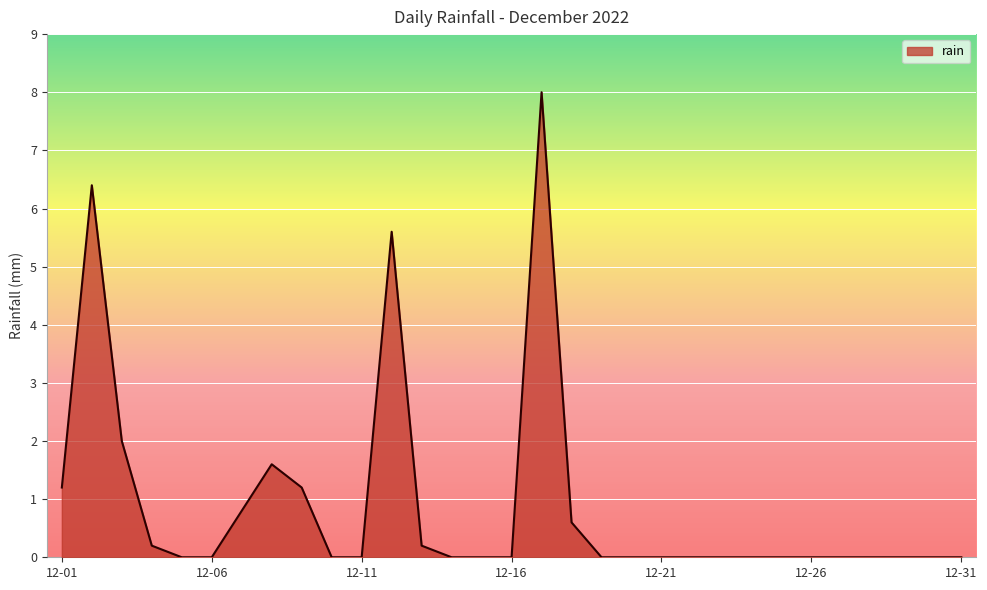

What is the difference between the maximum and minimum values?

8.0